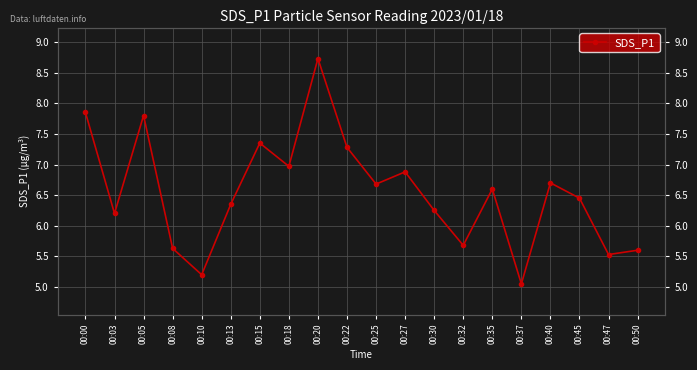

At which label does the data first exceed 6?

00:00